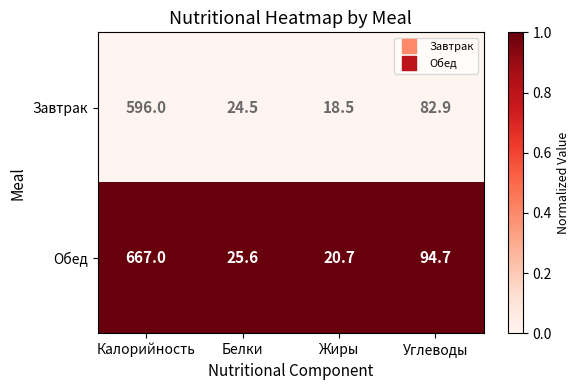

Reading left to right, transcribe all the data shown in this chart.

Завтрак: Калорийность=596.0	Белки=24.5	Жиры=18.5	Углеводы=82.9
Обед: Калорийность=667.0	Белки=25.6	Жиры=20.7	Углеводы=94.7